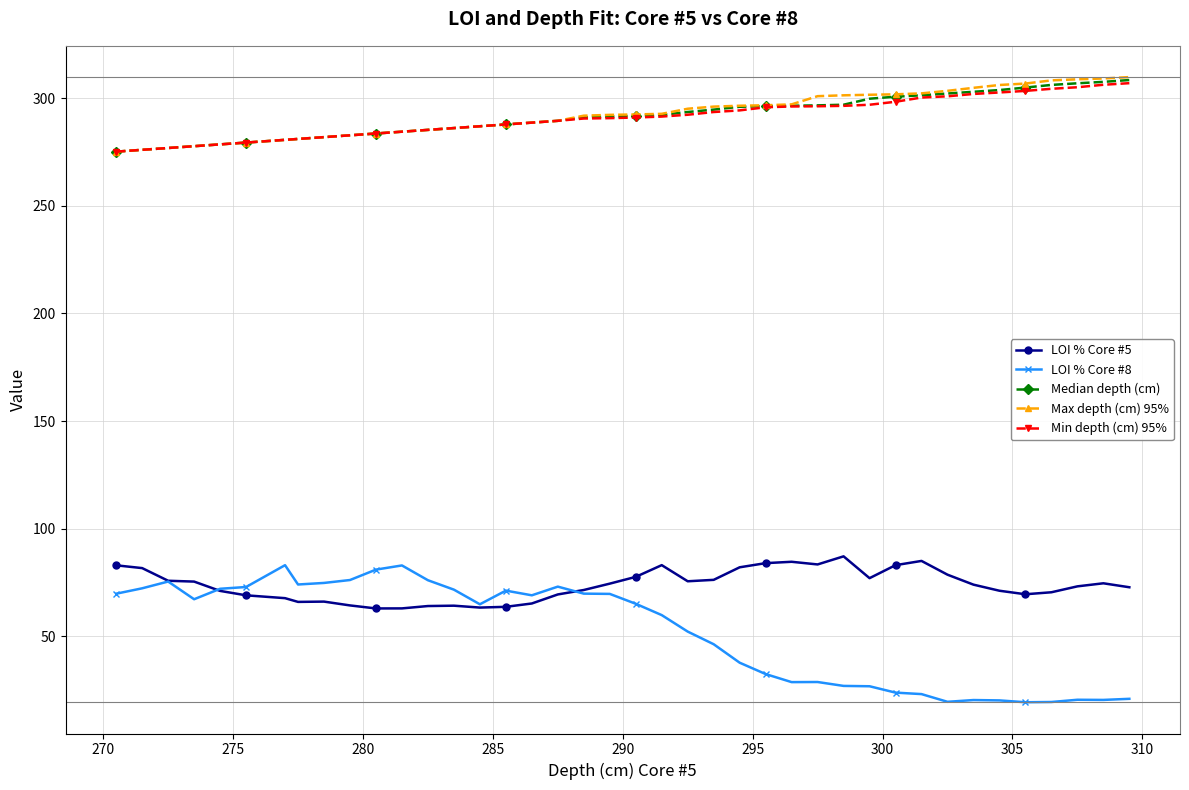

True or false: LOI % Core #8 and Median depth (cm) intersect in this chart.

False